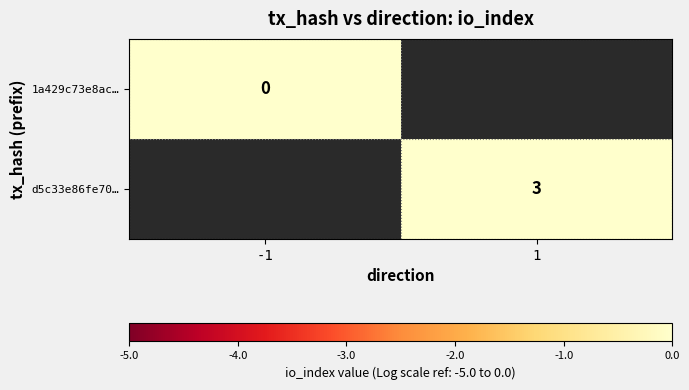

True or false: d5c33e86fe70… has a value of 2 at 1.

False